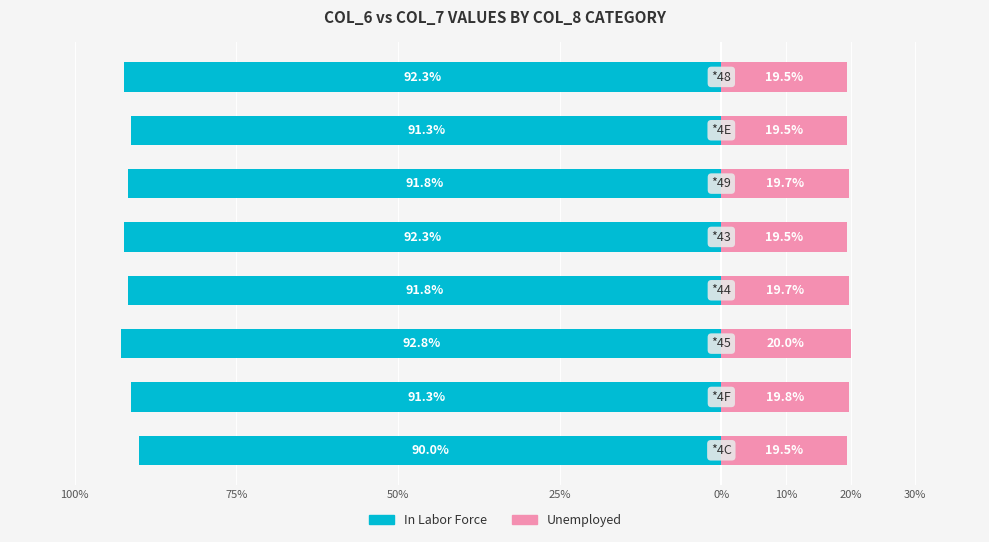

Which series changed the most between 50% and 30%?

In Labor Force